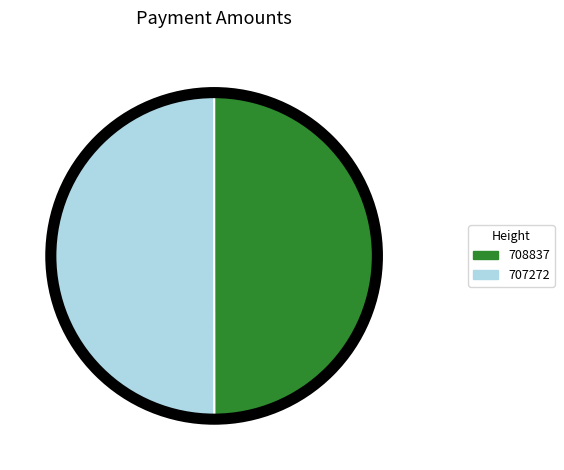

Do 708837 and 707272 together represent more than half of the pie?

Yes